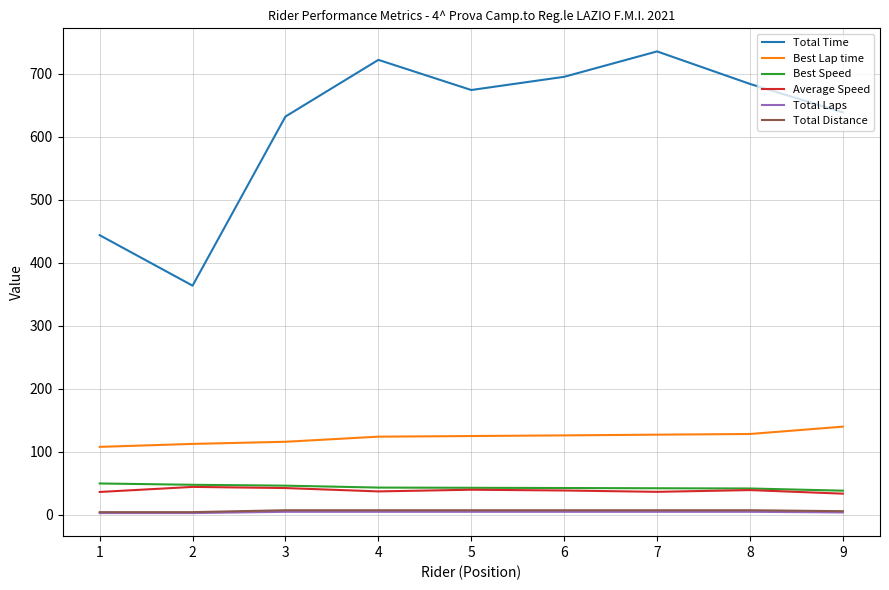

What is the sum of all Total Distance values?

60.0